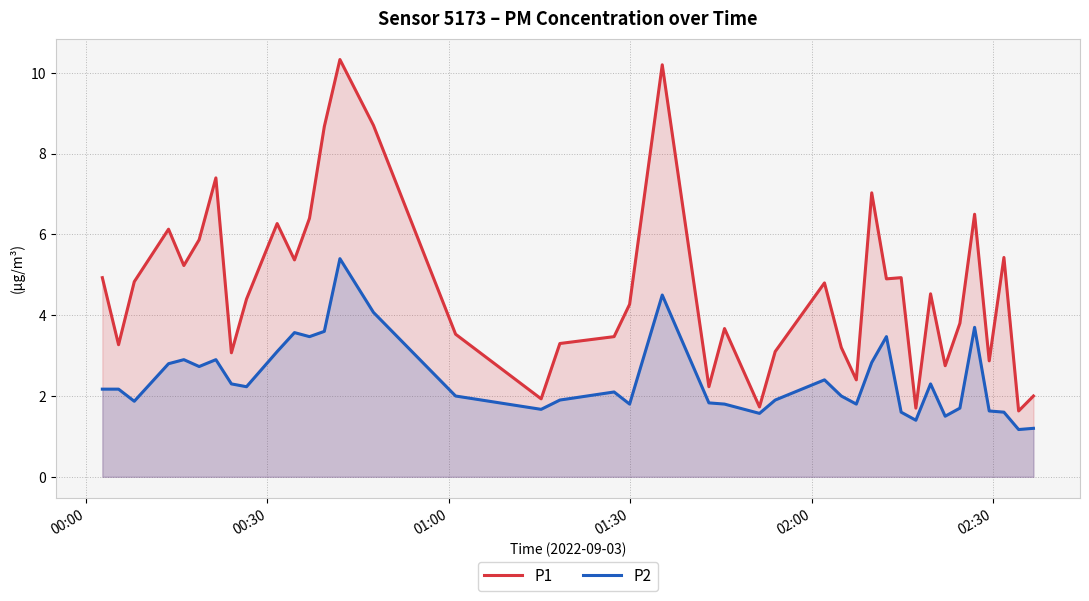

What is the difference between the maximum and minimum values in the P1 series?

8.7